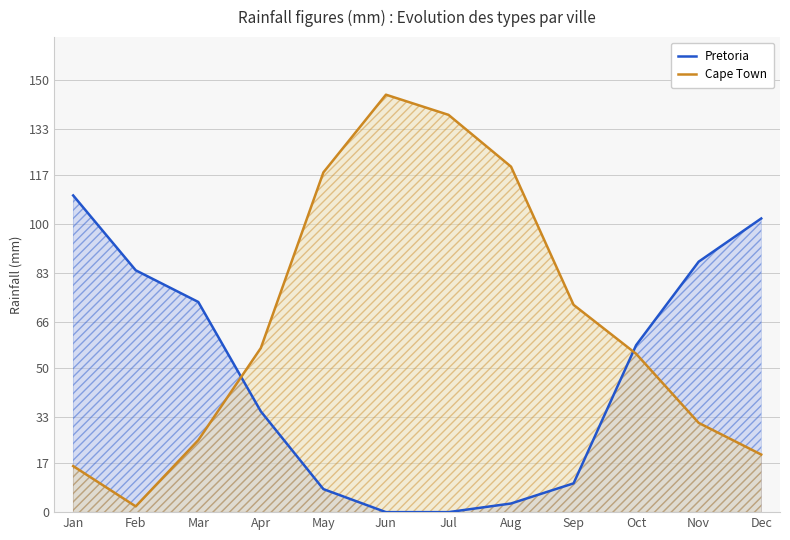

The Pretoria series shows 46 at Feb. True or false?

False